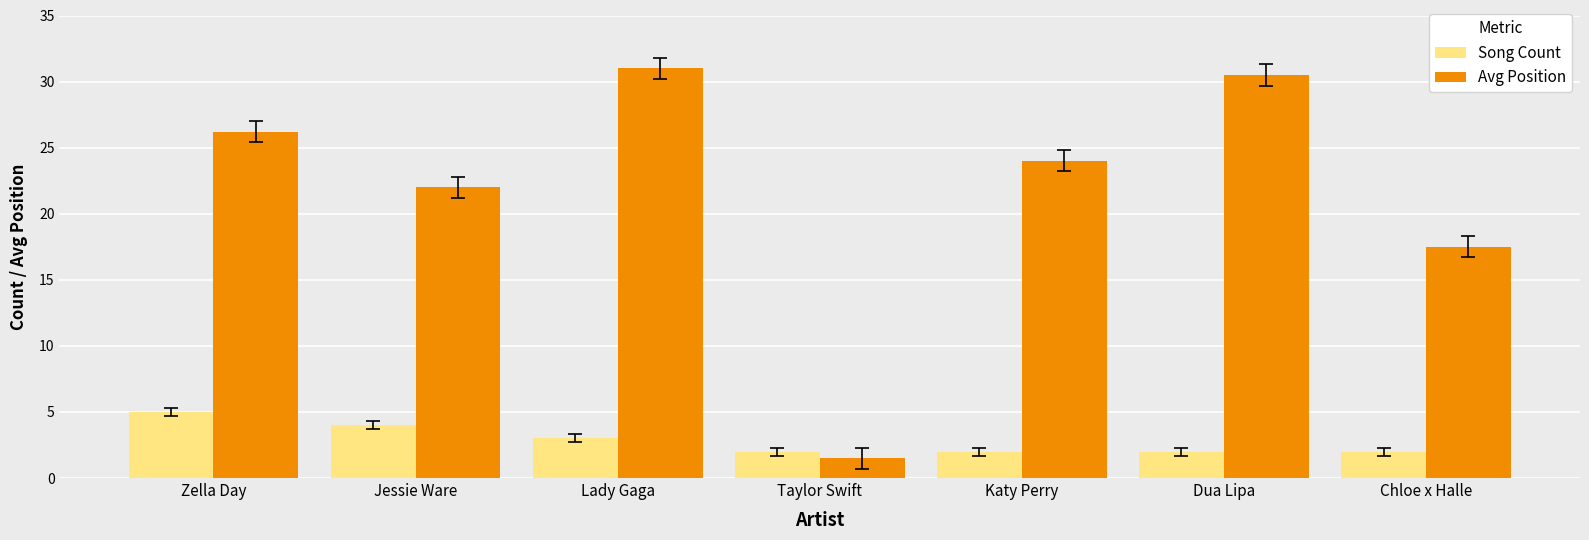

Which series has the largest range (max minus min)?

Avg Position